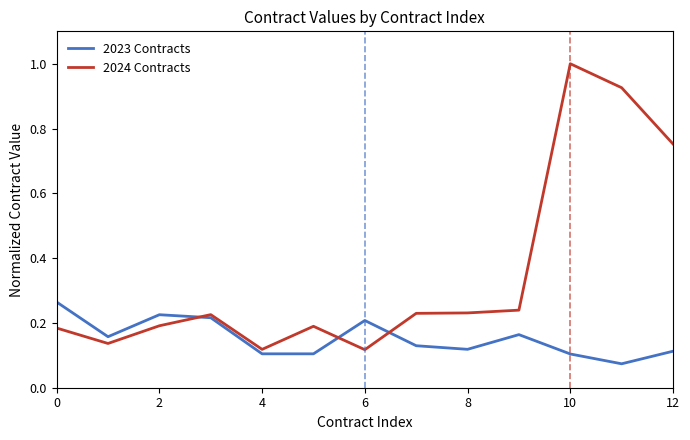

Rank the series by their maximum value, from highest to lowest.

2024 Contracts, 2023 Contracts